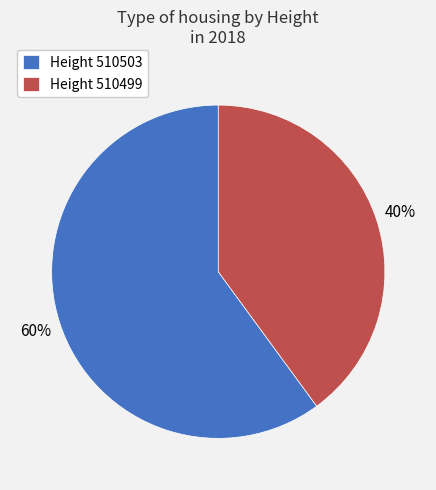

How many segments does this pie chart have?

2